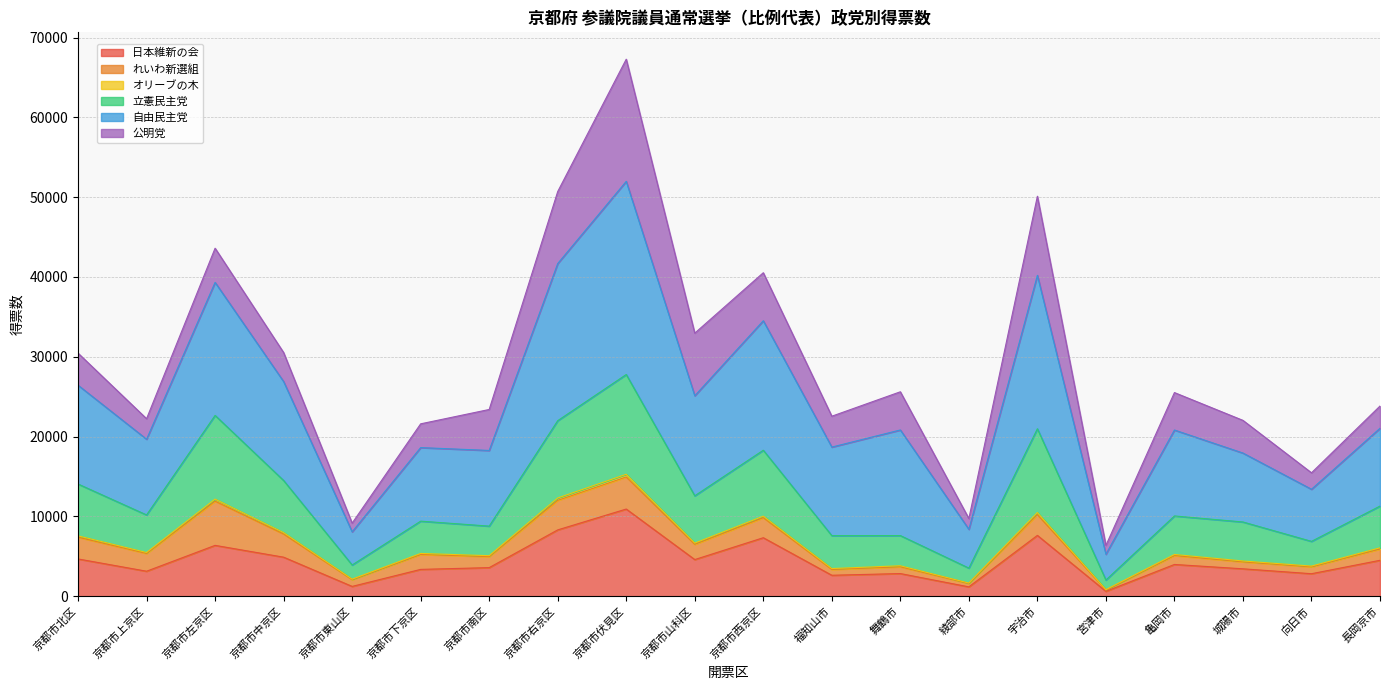

At which category is the sum across all series the highest?

京都市伏見区